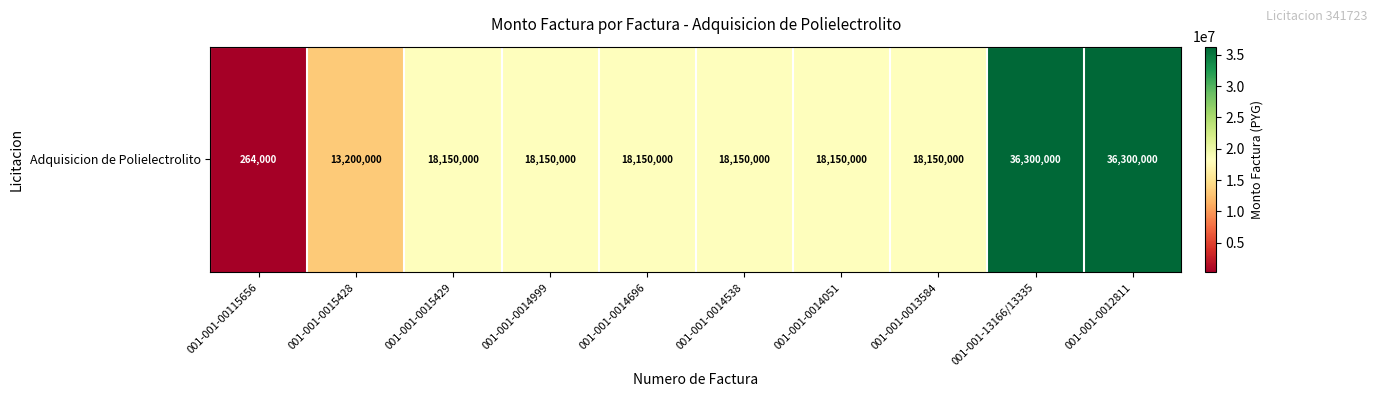

Rank the categories by value from highest to lowest.

001-001-13166/13335, 001-001-0012811, 001-001-0015429, 001-001-0014999, 001-001-0014696, 001-001-0014538, 001-001-0014051, 001-001-0013584, 001-001-0015428, 001-001-00115656